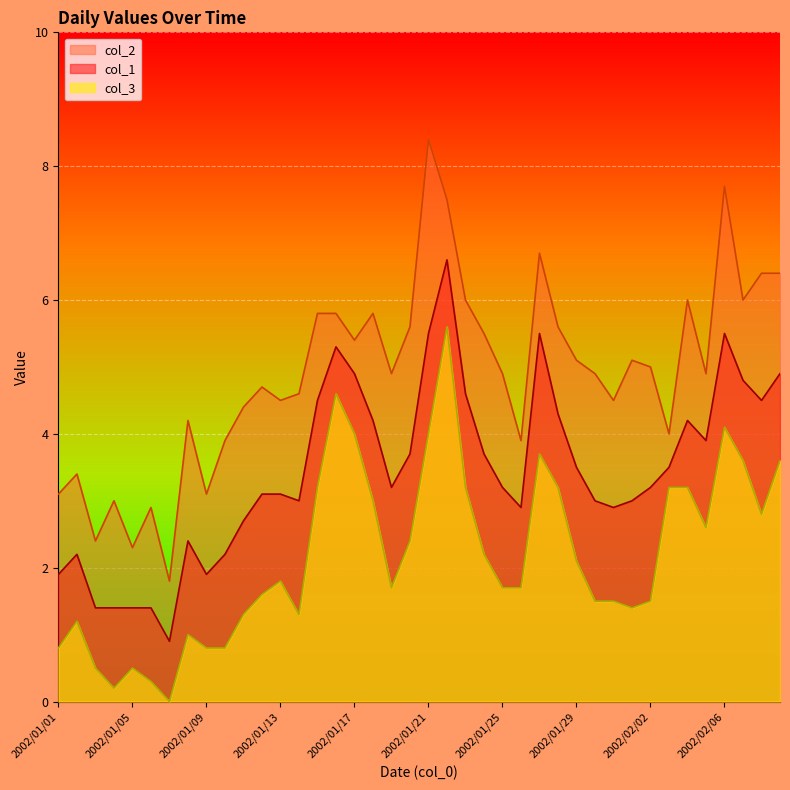

What is the label of the 39th point from the left?

2002/02/08